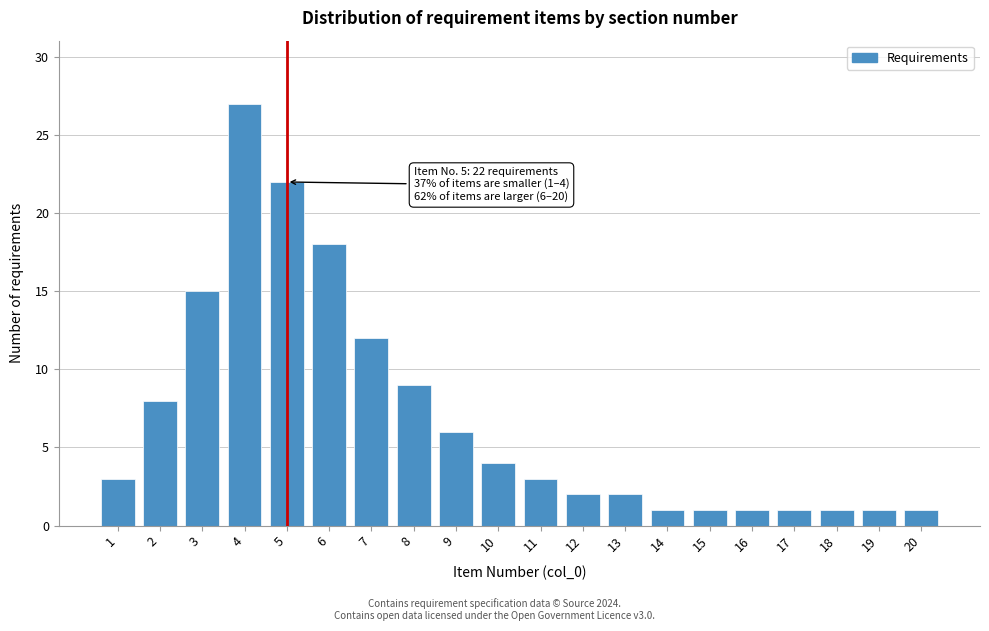

Reading left to right, what are all the values shown in this chart?

1=3	2=8	3=15	4=27	5=22	6=18	7=12	8=9	9=6	10=4	11=3	12=2	13=2	14=1	15=1	16=1	17=1	18=1	19=1	20=1